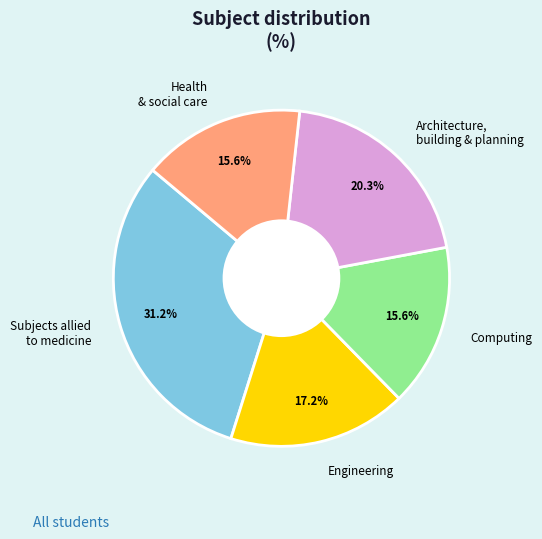

To the nearest percent, what is the average slice percentage?

20%